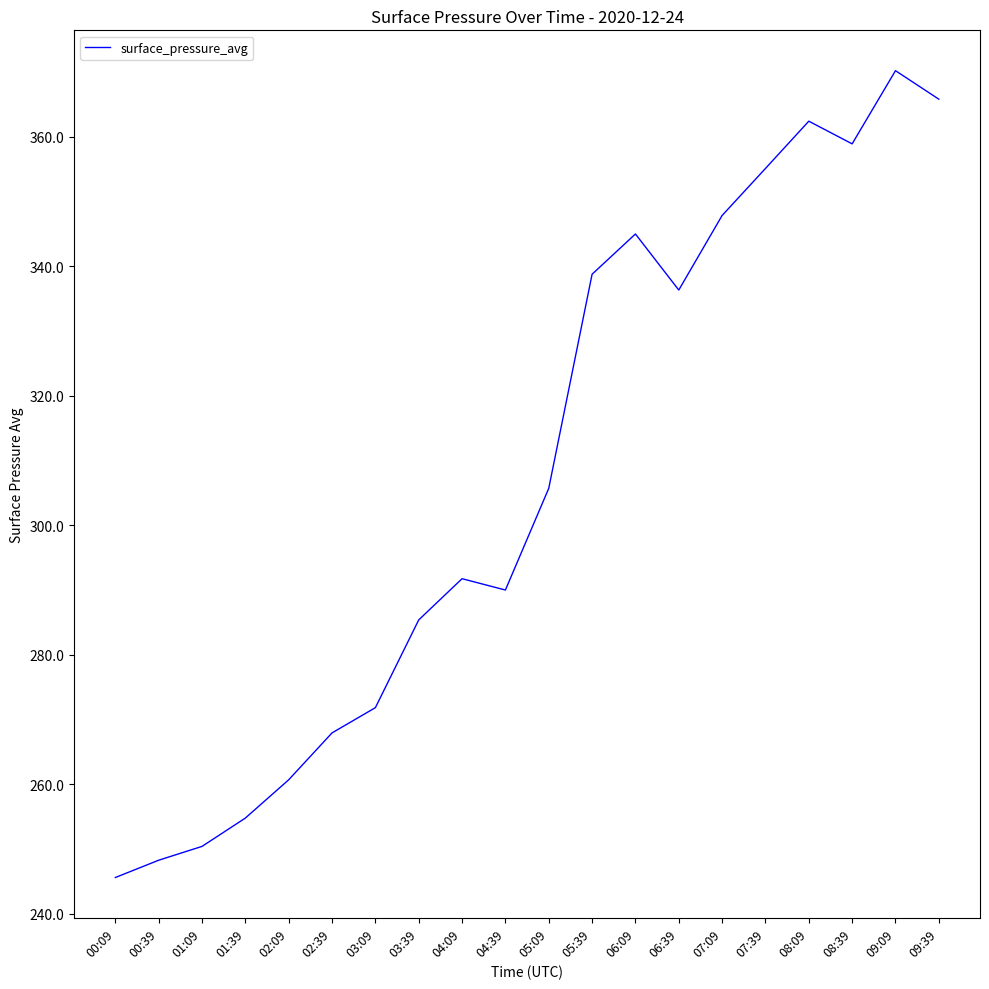

List the labels in order of value, smallest first.

00:09, 00:39, 01:09, 01:39, 02:09, 02:39, 03:09, 03:39, 04:39, 04:09, 05:09, 06:39, 05:39, 06:09, 07:09, 07:39, 08:39, 08:09, 09:39, 09:09